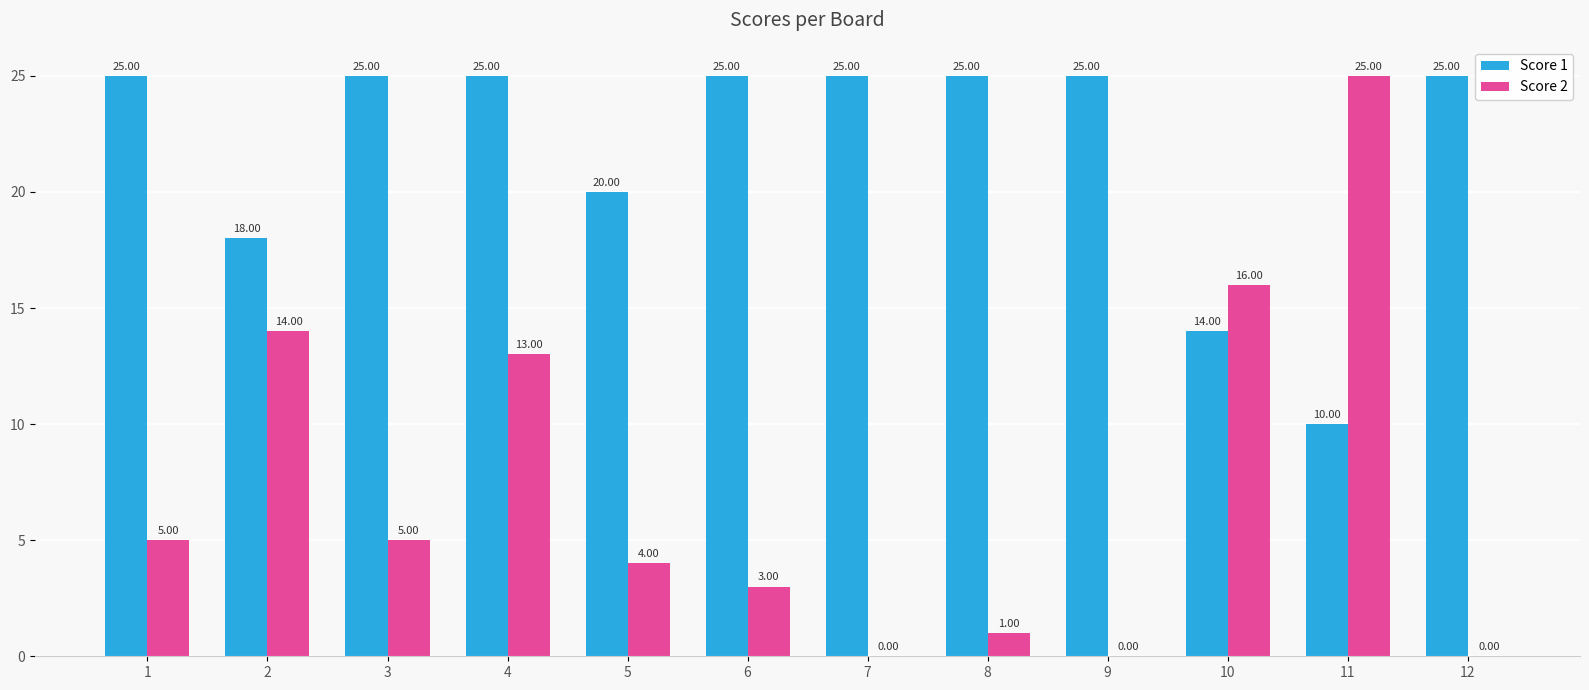

Which series has the largest total across all categories?

Score 1